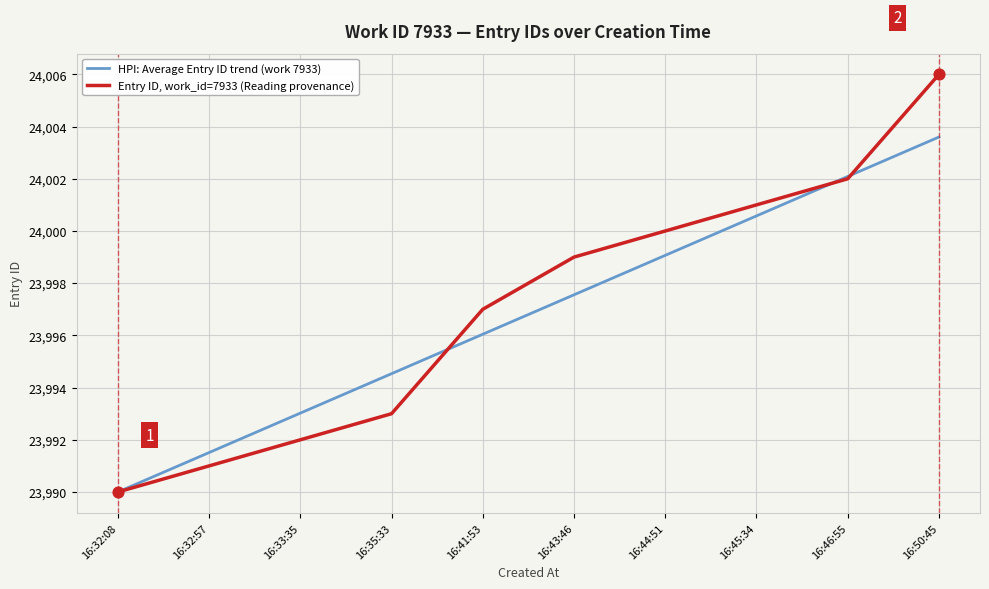

Which series has the widest spread of values?

Entry ID, work_id=7933 (Reading provenance)